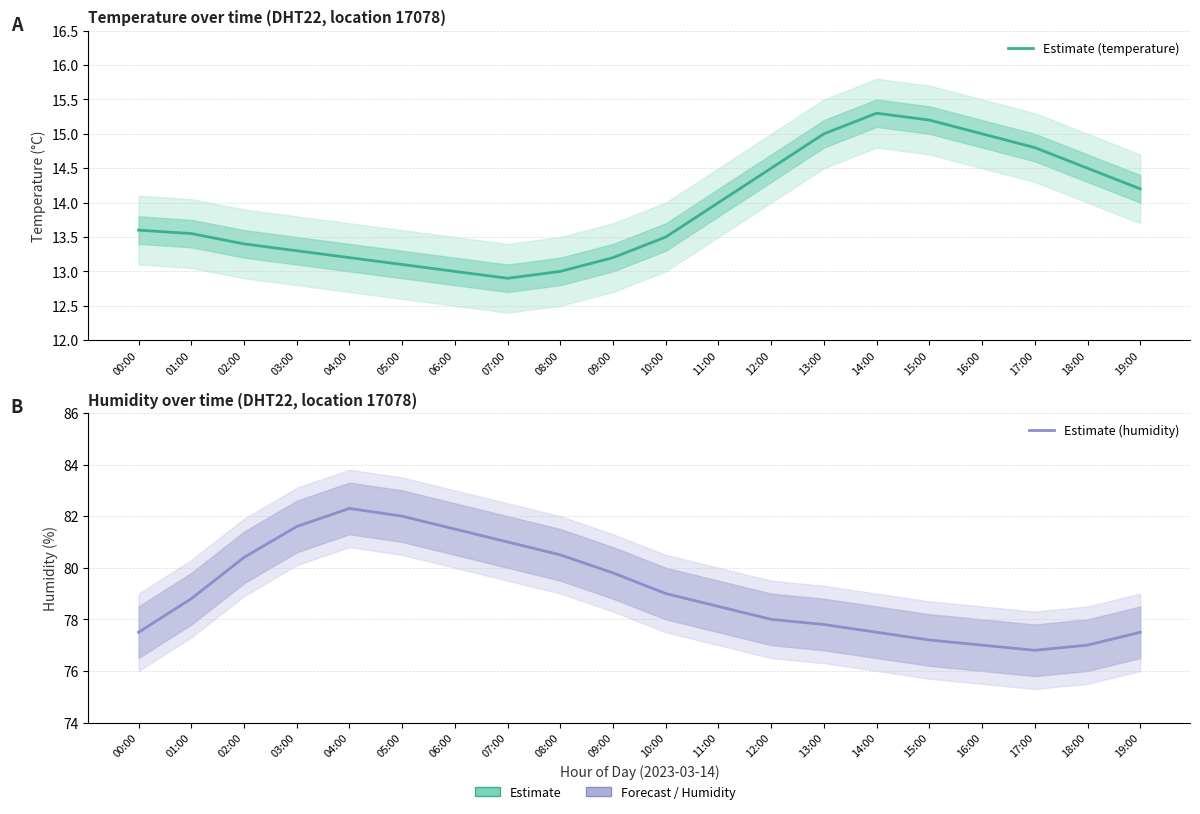

Does the chart have visible grid lines?

Yes